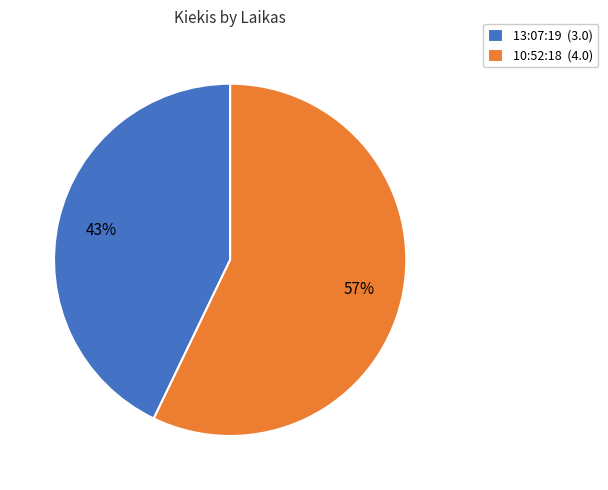

Combined, do 10:52:18 and 13:07:19 account for over 50%?

Yes